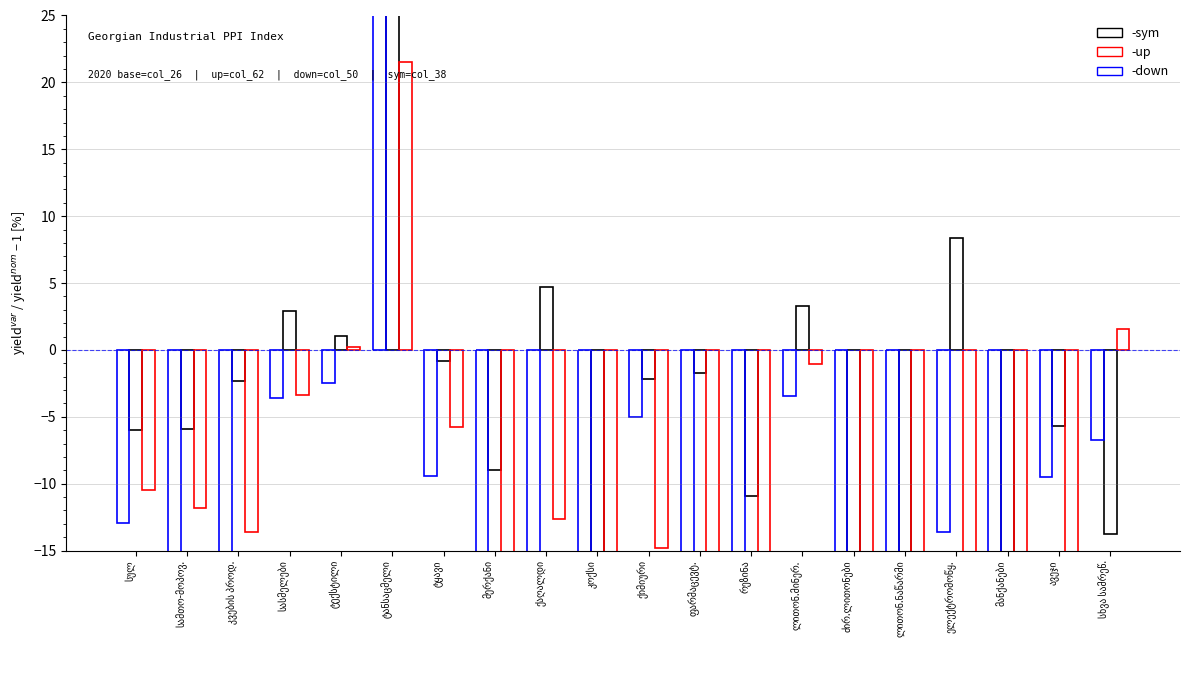

What is the label of the 7th bar from the right?

ლითონ.მინერ.